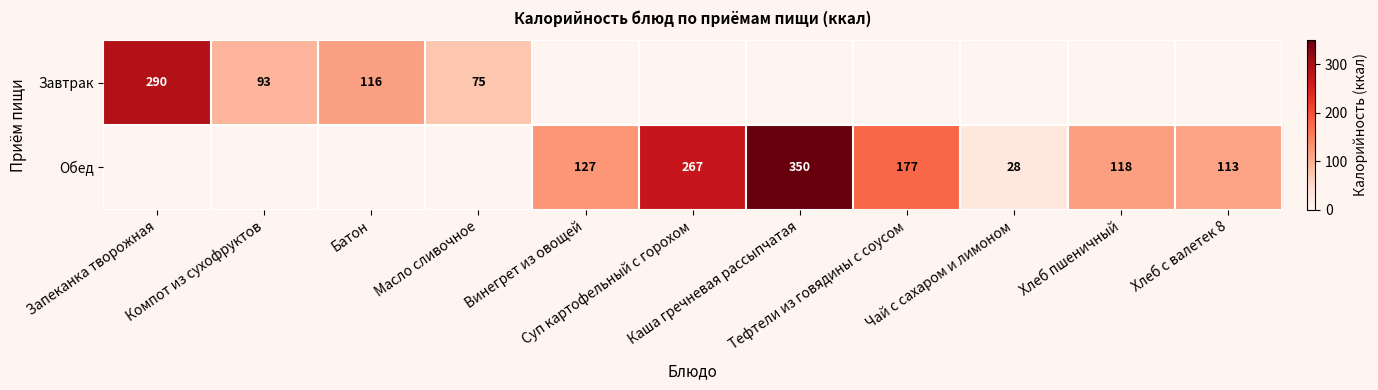

True or false: Завтрак has a value of 290 at Запеканка творожная.

True